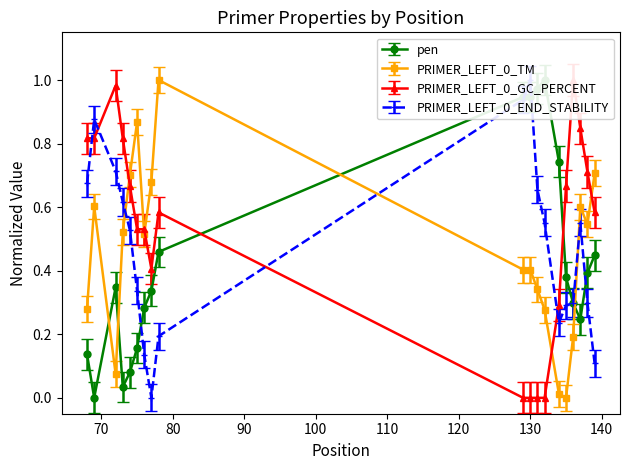

Count the number of categories in the chart.

19